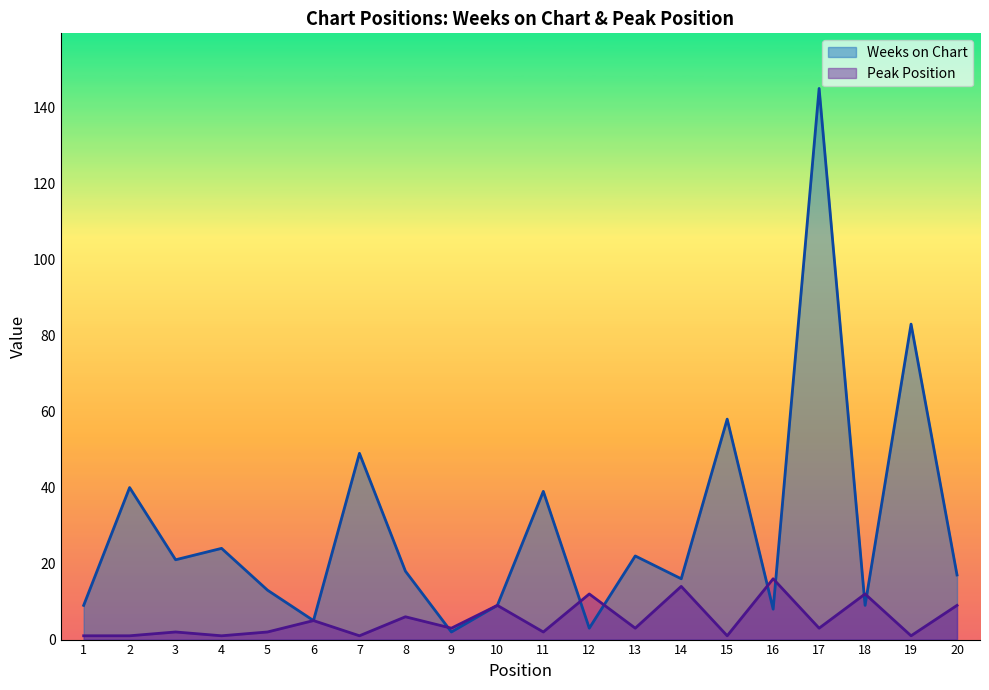

At which category does the chart reach its peak across all series?

17